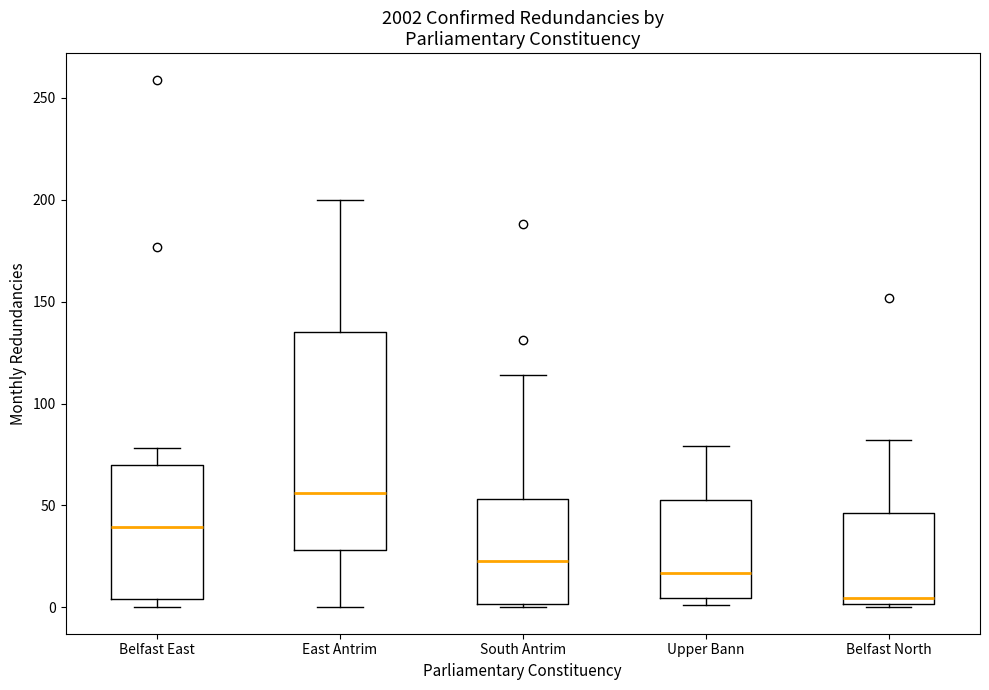

Reading left to right, read every box against the y-axis: the position of its median line, the range the box covers, and the ends of its whiskers. The values are not printed on the chart, so give them approximately, as read against the axis.

Belfast East: median 40, box 5 to 70, whiskers 0 to 80
East Antrim: median 55, box 30 to 135, whiskers 0 to 200
South Antrim: median 25, box 0 to 55, whiskers 0 to 115
Upper Bann: median 15, box 5 to 55, whiskers 0 to 80
Belfast North: median 5, box 0 to 45, whiskers 0 (just below the box's lower edge) to 80